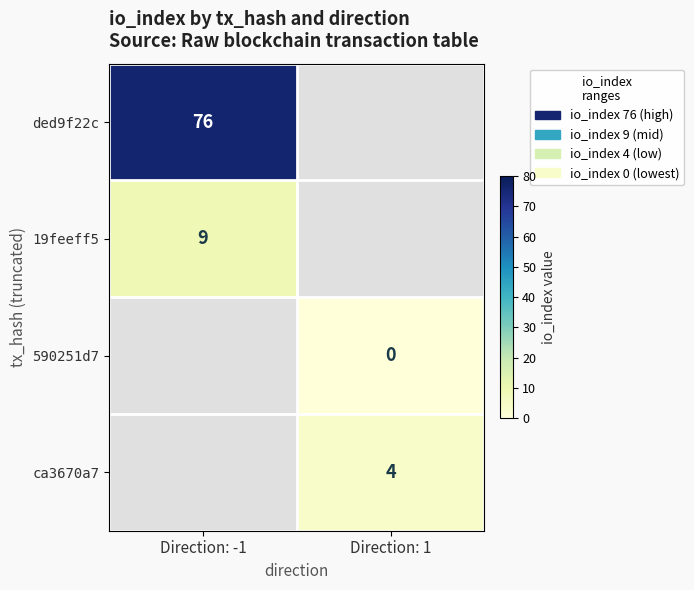

How many categories are shown in the chart?

2